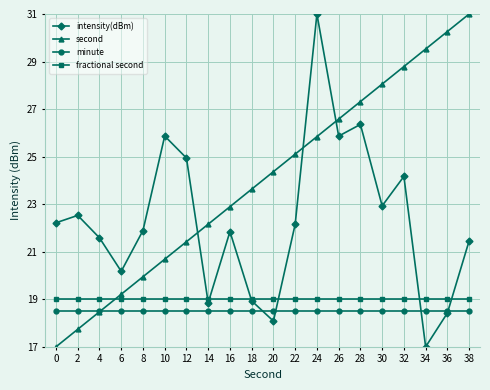

Which series changed the most between 8 and 28?

second